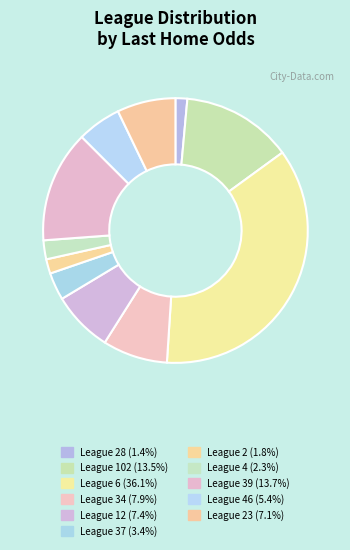

How many segments does this pie chart have?

11